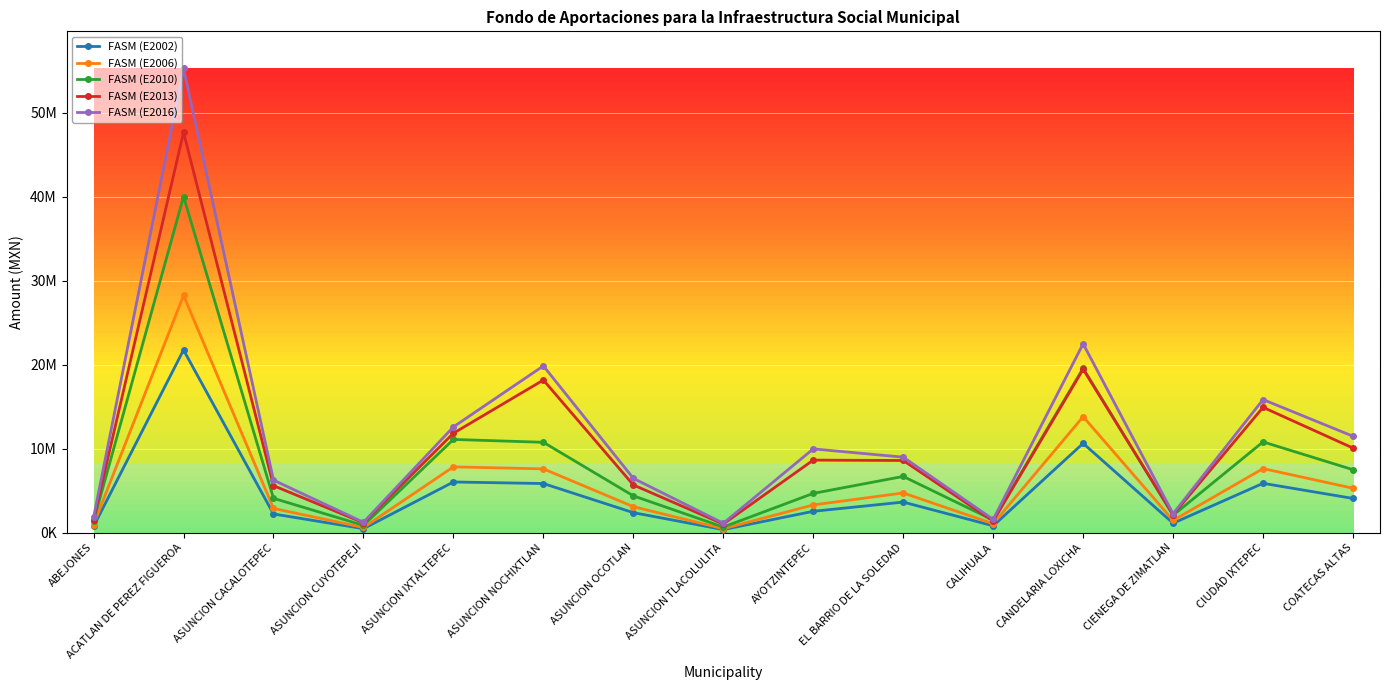

What is the sum of the FASM (E2006) values at CALIHUALA and ASUNCION CACALOTEPEC?

3940211.0